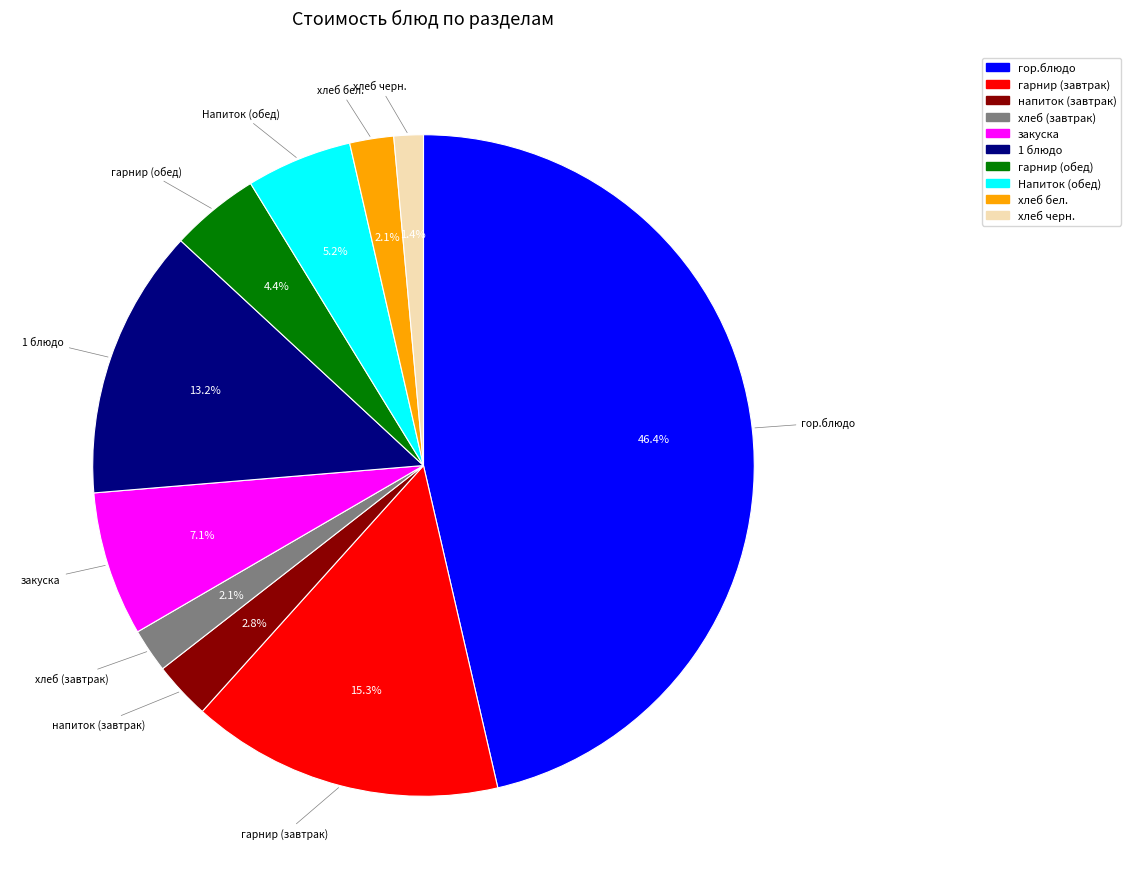

What percentage is the гор.блюдо slice, to the nearest percent?

46%